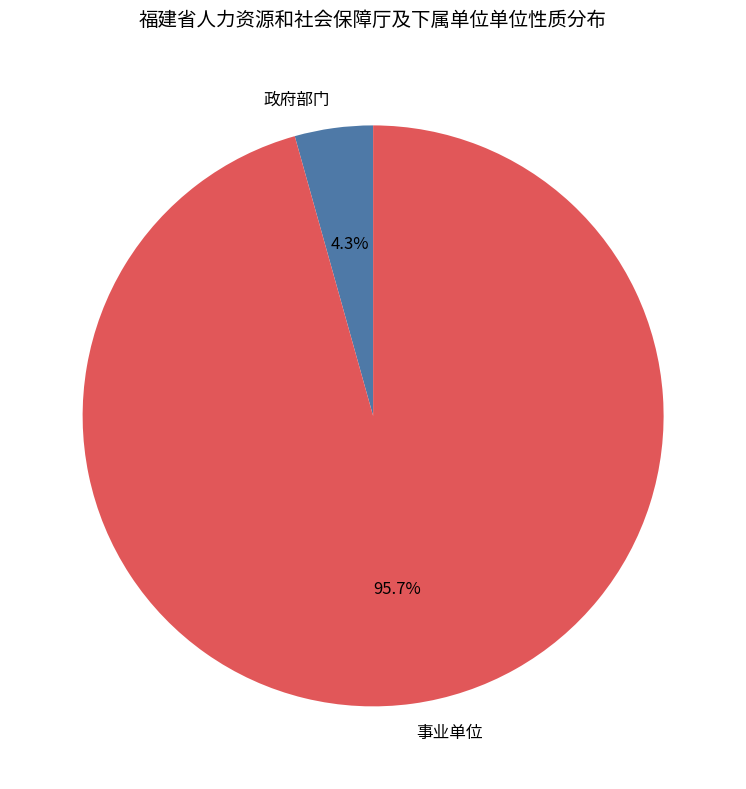

What is the total percentage of 政府部门 and 事业单位?

100.0%